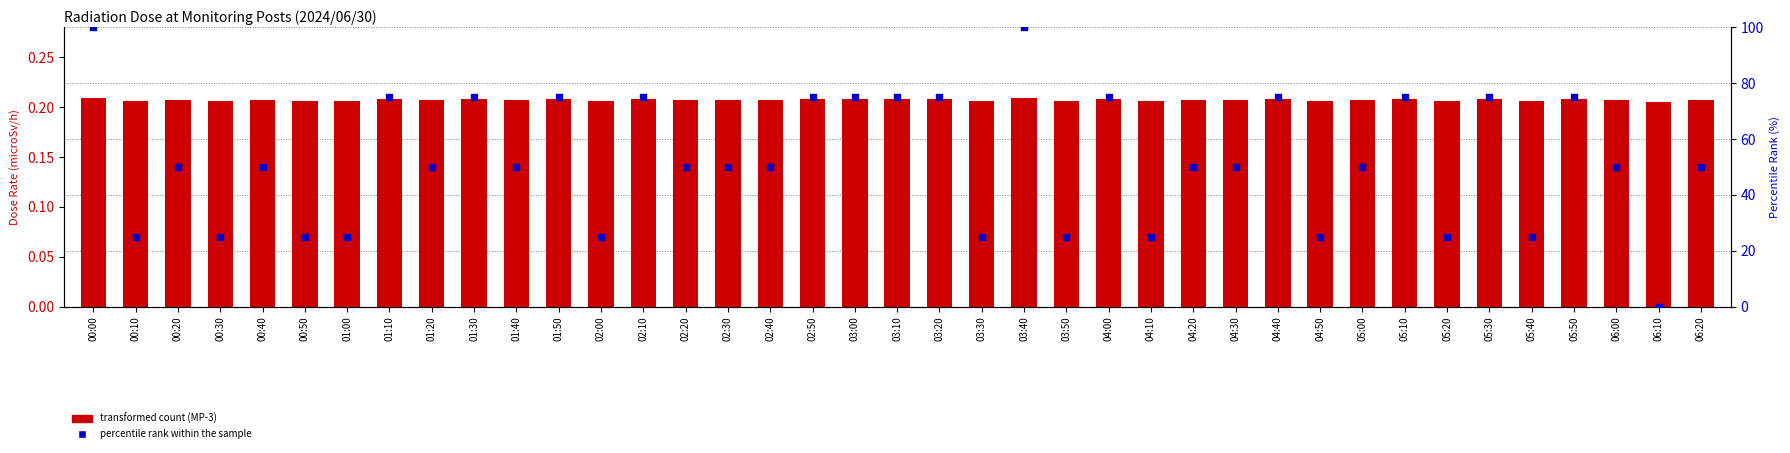

Is the value of MP-3(microSv/h) at 05:30 greater than the value of percentile rank within the sample at 04:00?

No